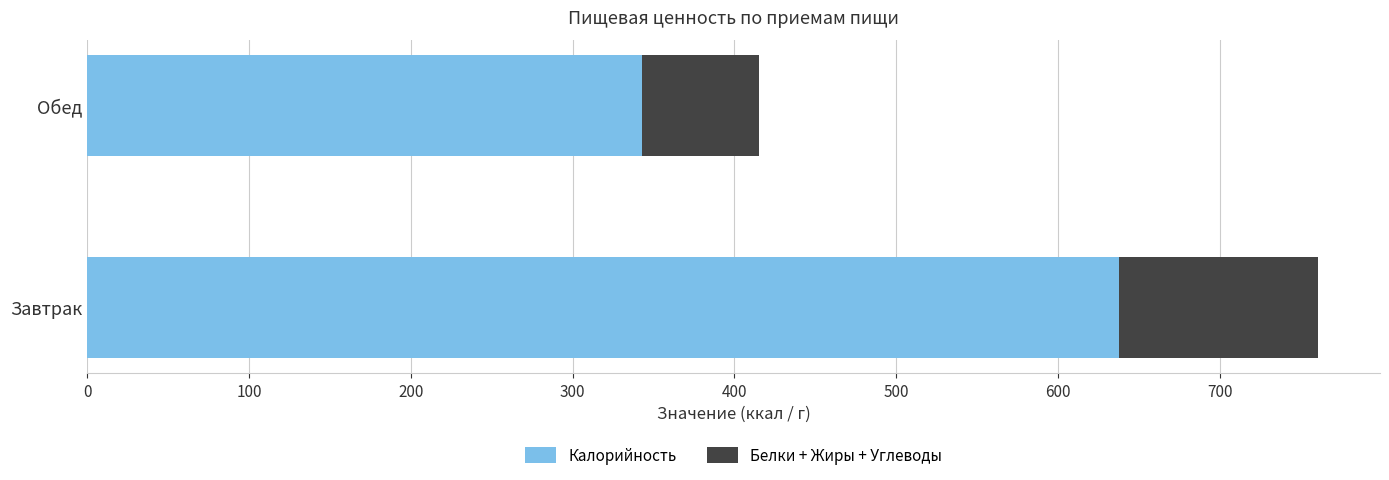

What is the maximum value for Калорийность?

638